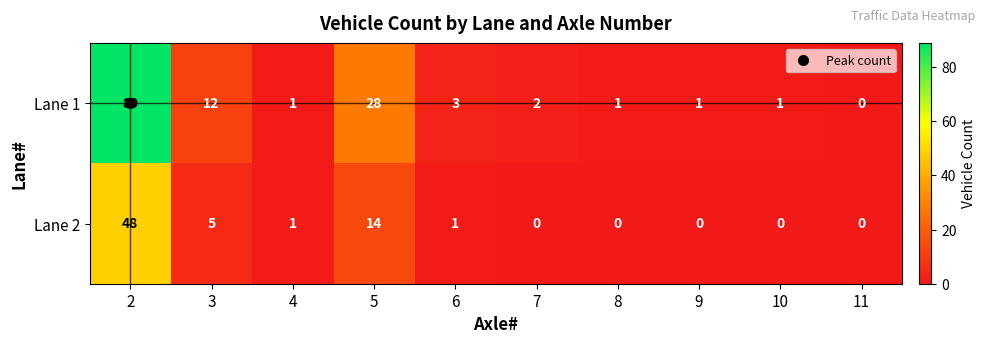

Rank the series by their average value, from highest to lowest.

Lane 1, Lane 2